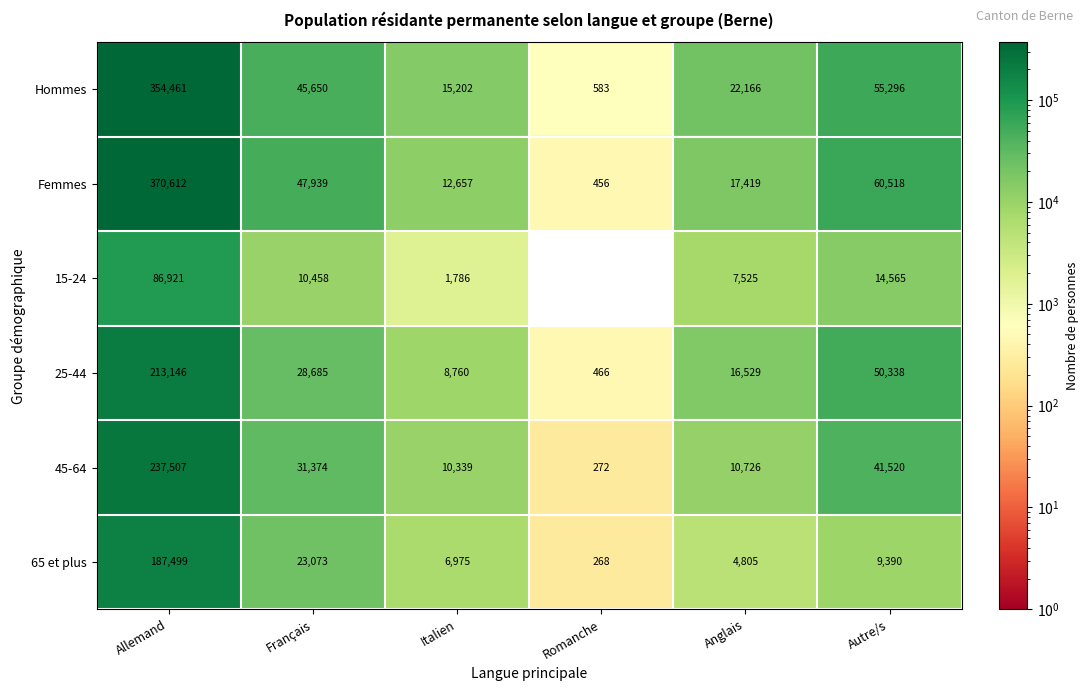

Which label corresponds to the largest value in the chart?

Allemand